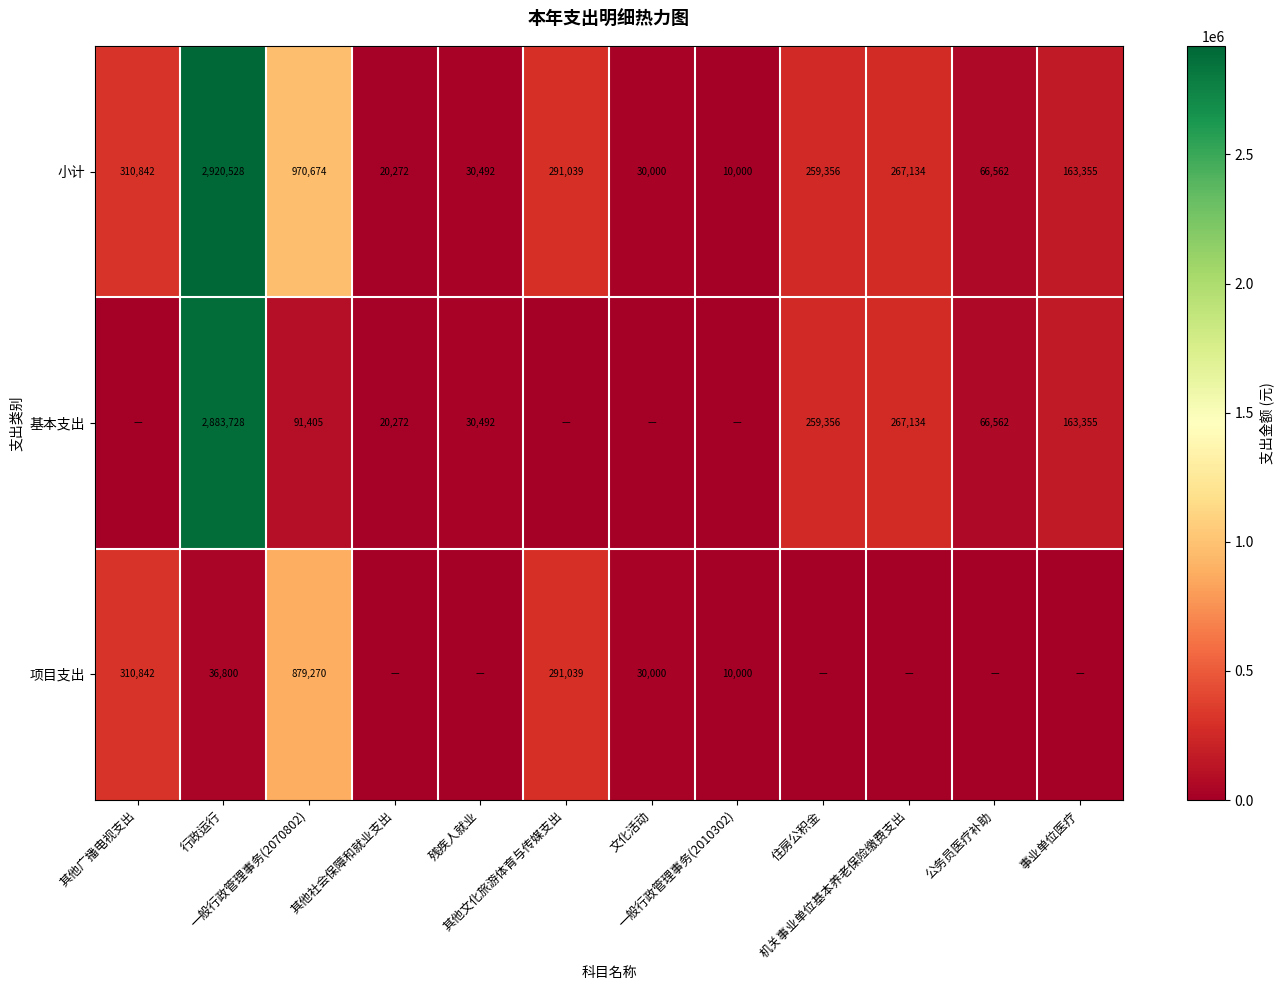

How many categories are shown in the chart?

12